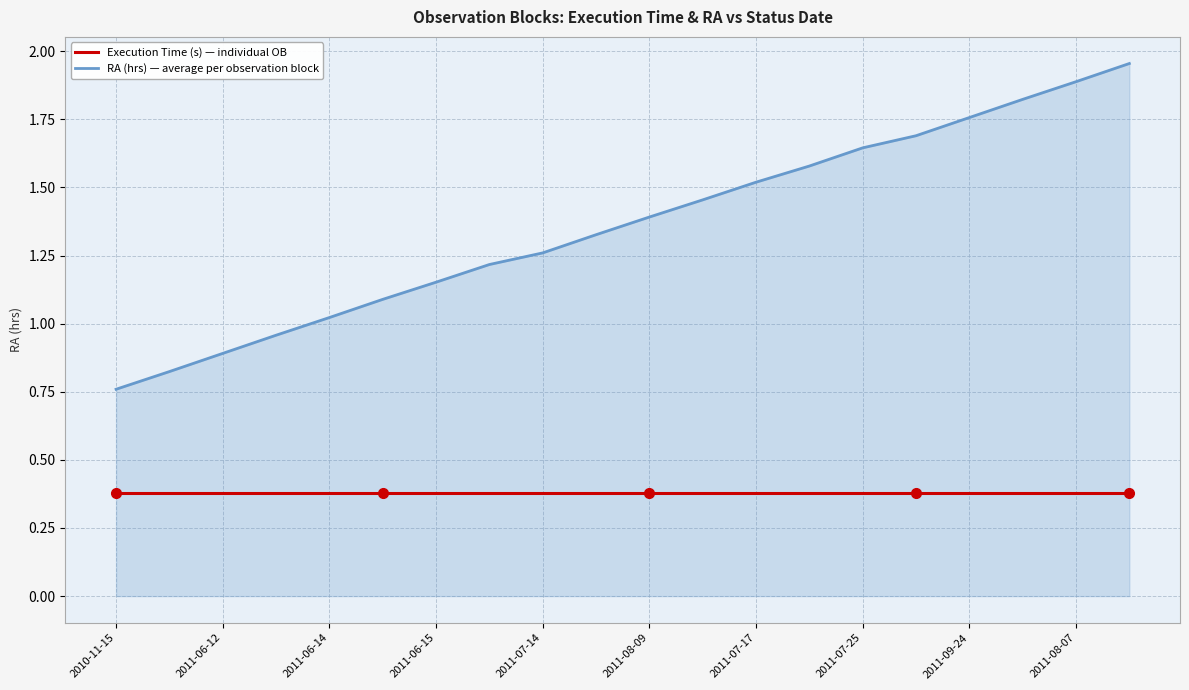

What is the maximum value for Execution Time (s) — individual OB?

0.4